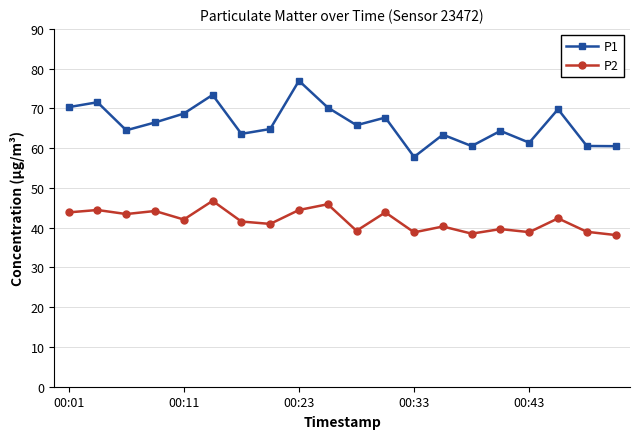

How many data points does each series have?

20